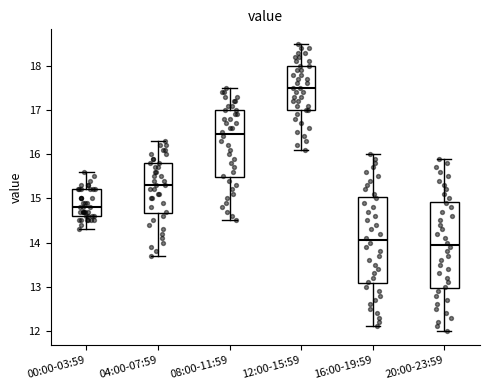

Reading left to right, transcribe this box plot: for each box, give where its median line is, the range the box spans, and where its two whiskers end, as read against the y-axis. The values are not printed on the chart, so give them approximately, as read against the axis.

00:00-03:59: median 14.8, box 14.6 to 15.2, whiskers 14.3 to 15.6
04:00-07:59: median 15.3, box 14.7 to 15.8, whiskers 13.7 to 16.3
08:00-11:59: median 16.5, box 15.5 to 17.0, whiskers 14.5 to 17.5
12:00-15:59: median 17.5, box 17.0 to 18.0, whiskers 16.1 to 18.5
16:00-19:59: median 14.1, box 13.1 to 15.0, whiskers 12.1 to 16.0
20:00-23:59: median 14.0, box 13.0 to 14.9, whiskers 12.0 to 15.9